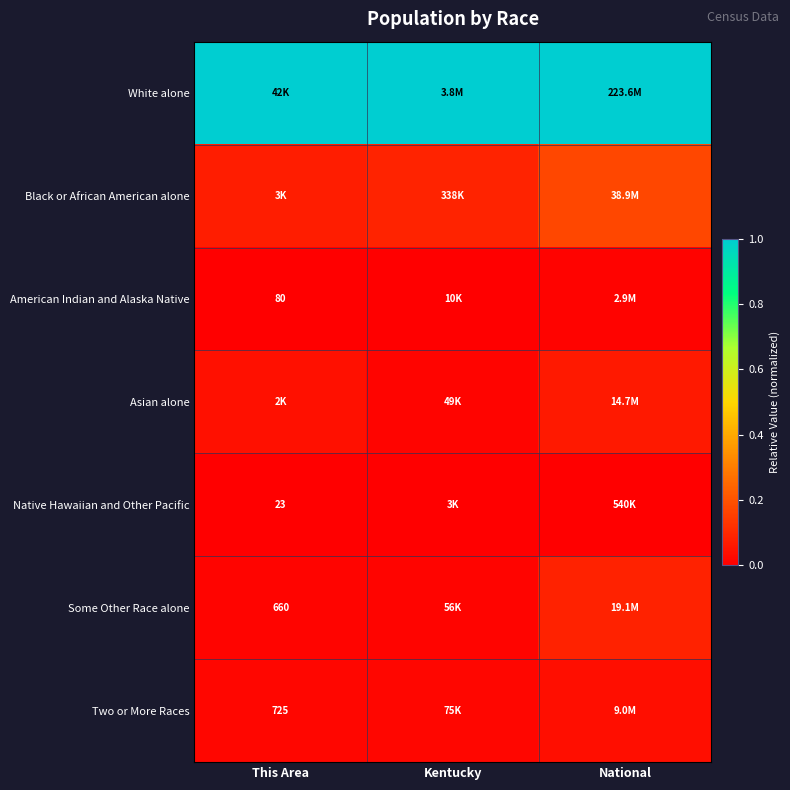

Rank the series at This Area from lowest to highest value.

Native Hawaiian and Other Pacific, American Indian and Alaska Native, Some Other Race alone, Two or More Races, Asian alone, Black or African American alone, White alone